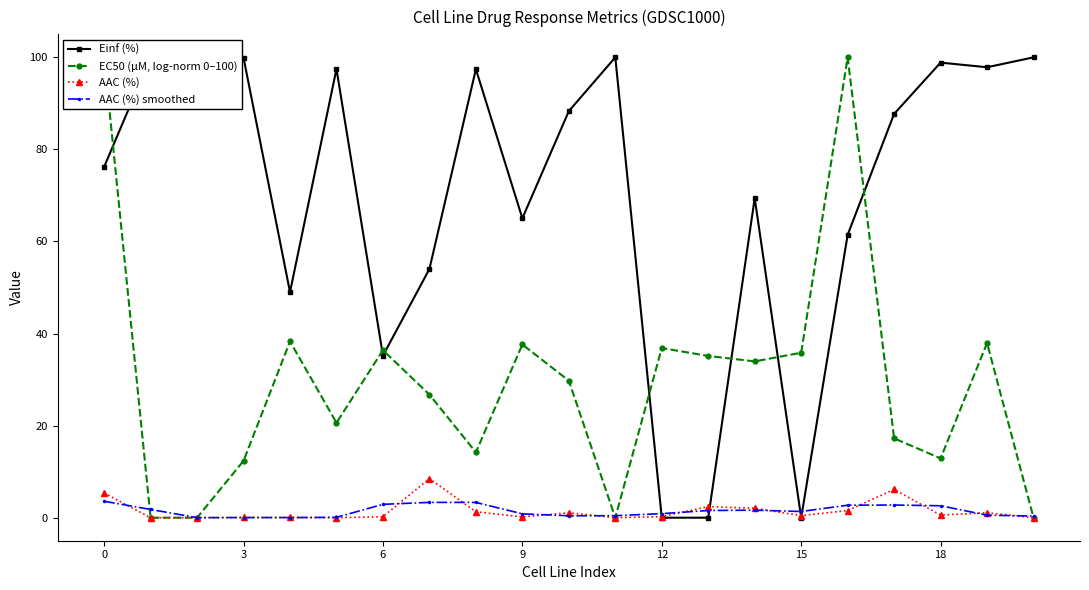

What is the difference between the maximum and minimum values in the Einf (%) series?

100.0